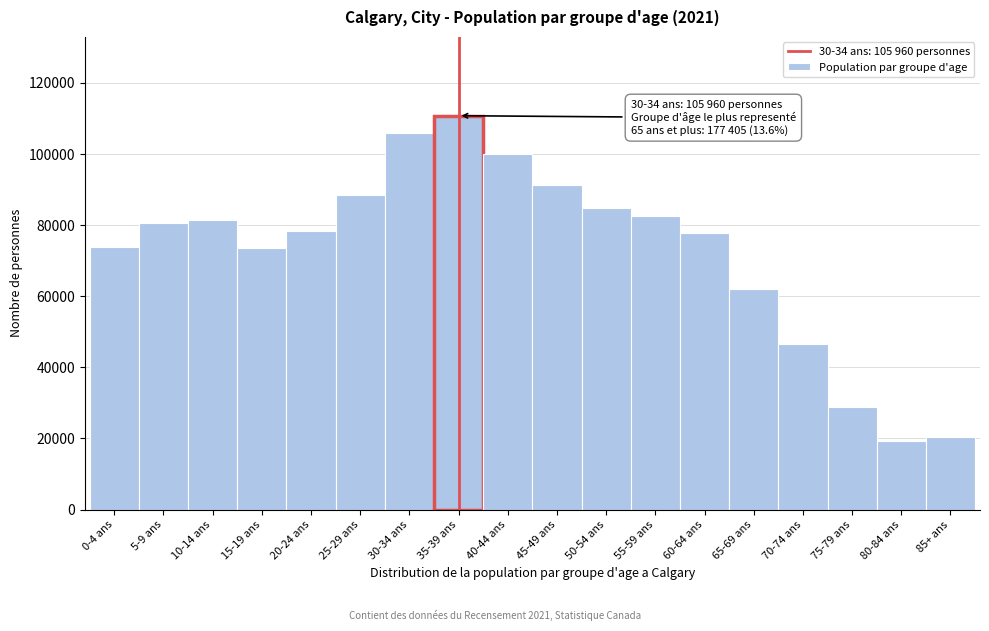

Is it true that the value at 30-34 ans is 159303?

False